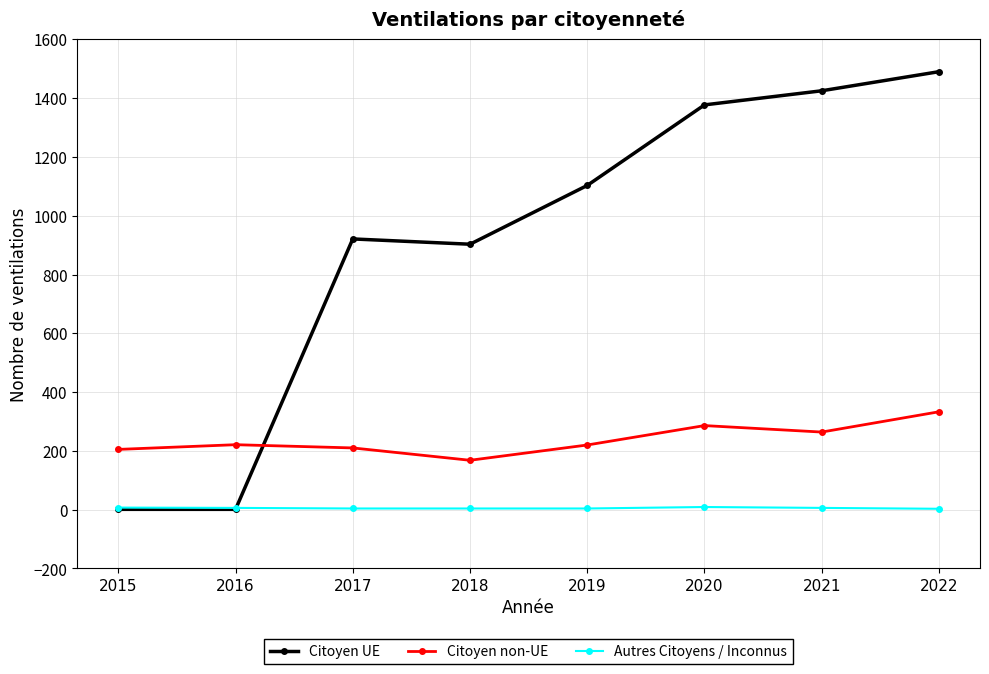

The value of Citoyen UE at 2022 is 527.7. True or false?

False